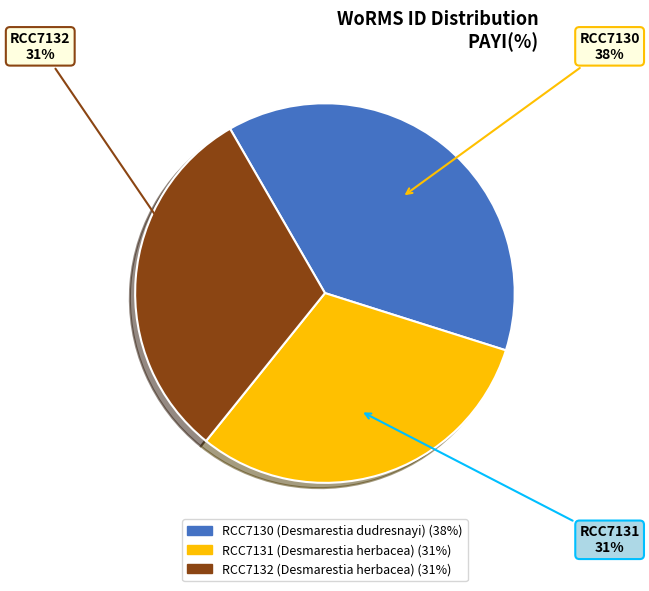

Which slice is the largest?

RCC7130 (Desmarestia dudresnayi)